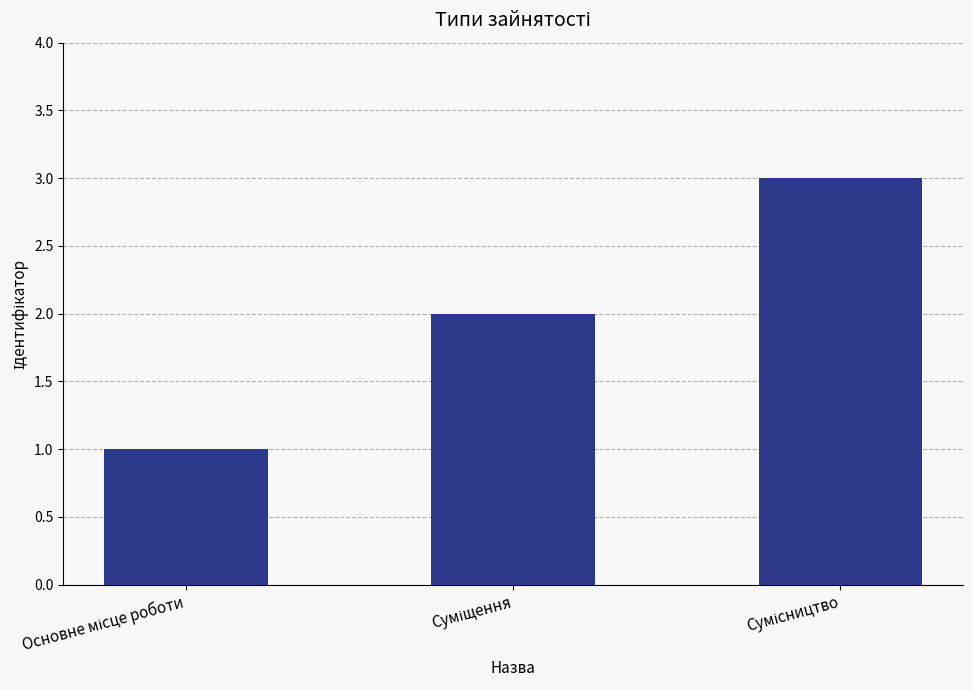

What is the sum of all values?

6